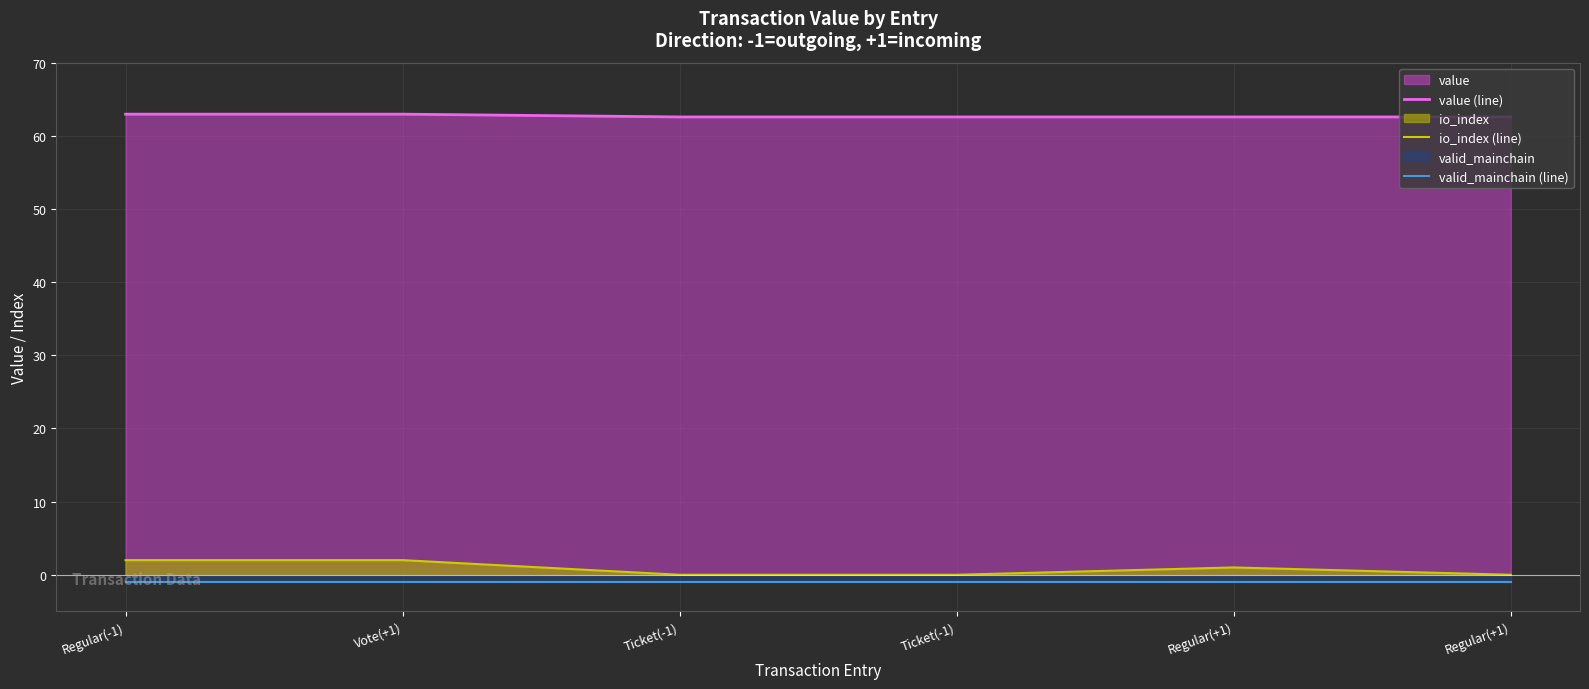

Which label corresponds to the largest value in the chart?

Regular(-1)